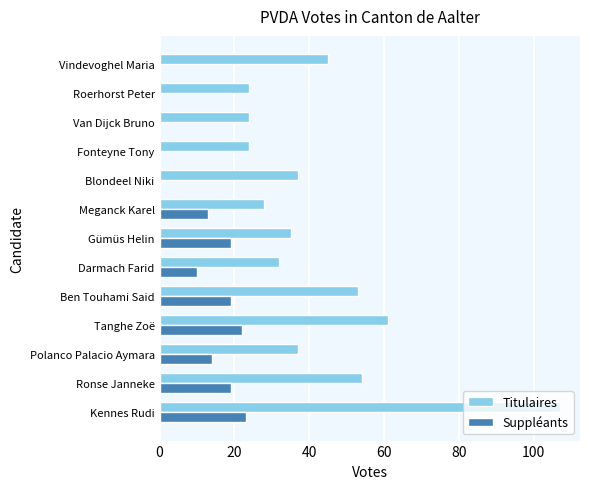

What is the total value across all series at Gümüs Helin?

54